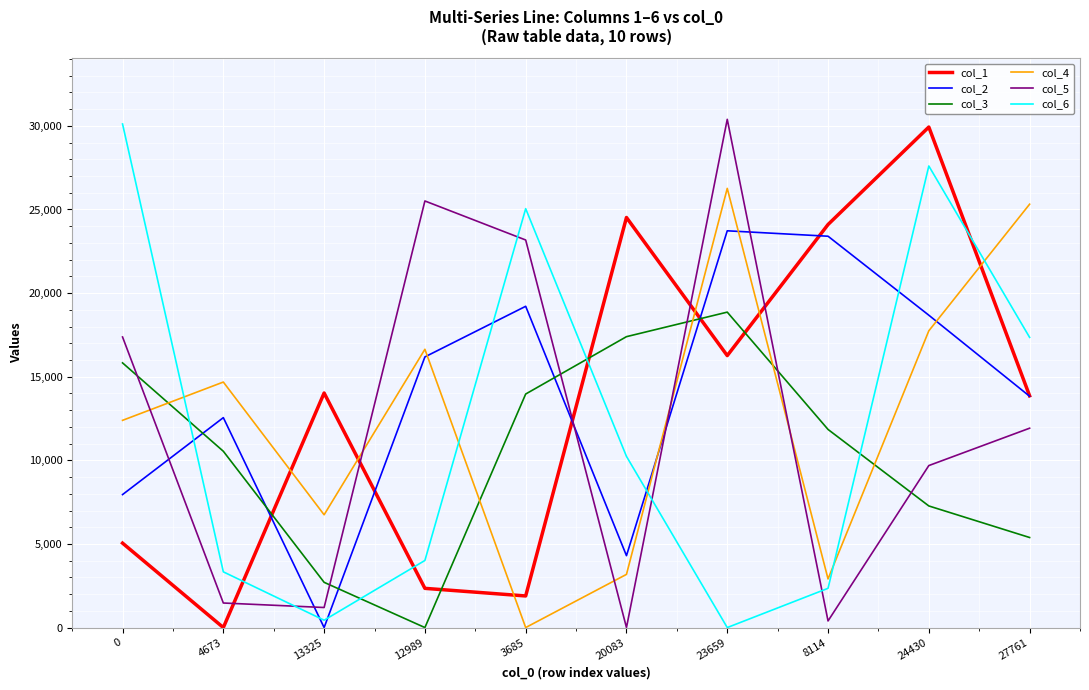

Does the chart have visible grid lines?

Yes